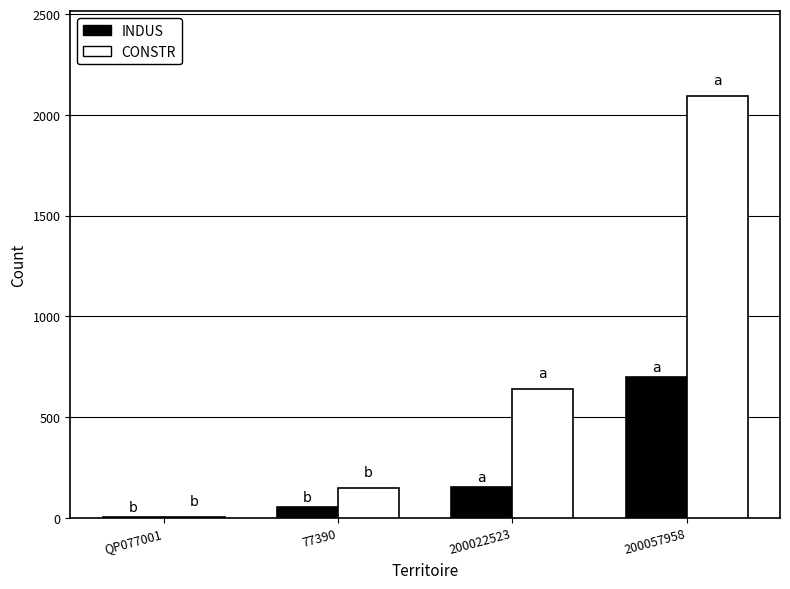

The value of CONSTR at 200022523 is 280. True or false?

False